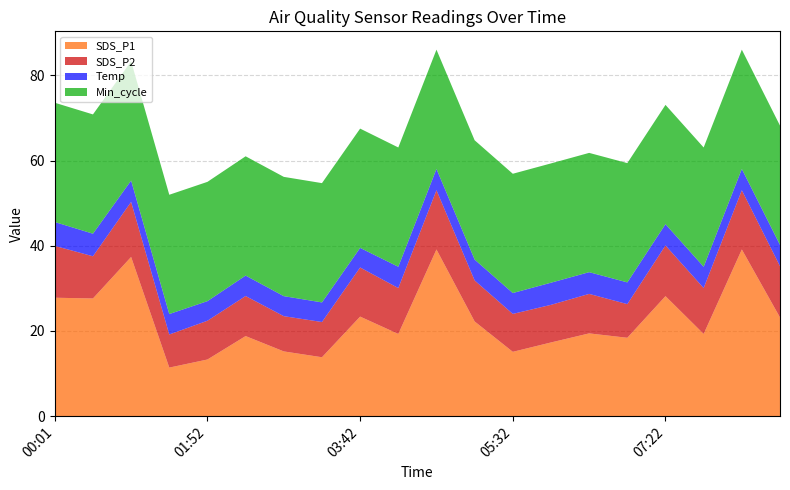

The value of SDS_P1 at 03:42 is 37.8. True or false?

False